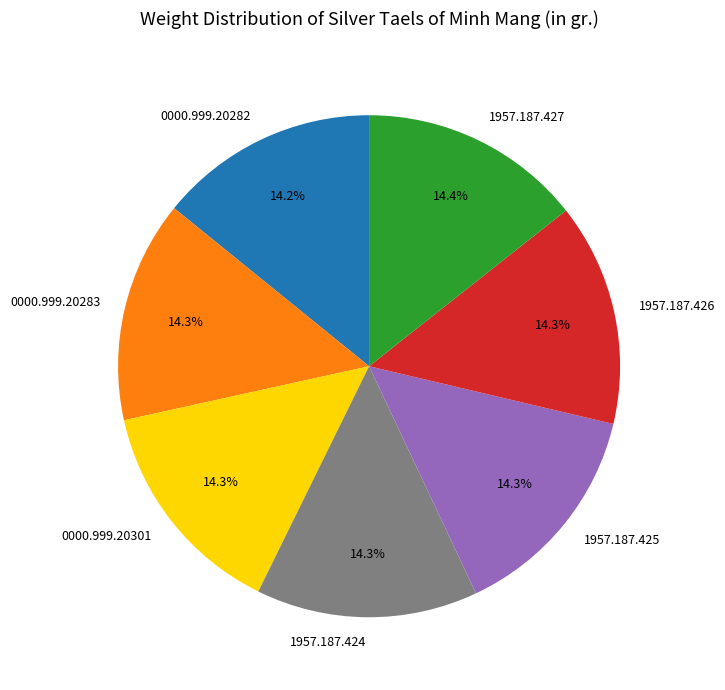

What percentage is NOT represented by 0000.999.20301?

85.7%